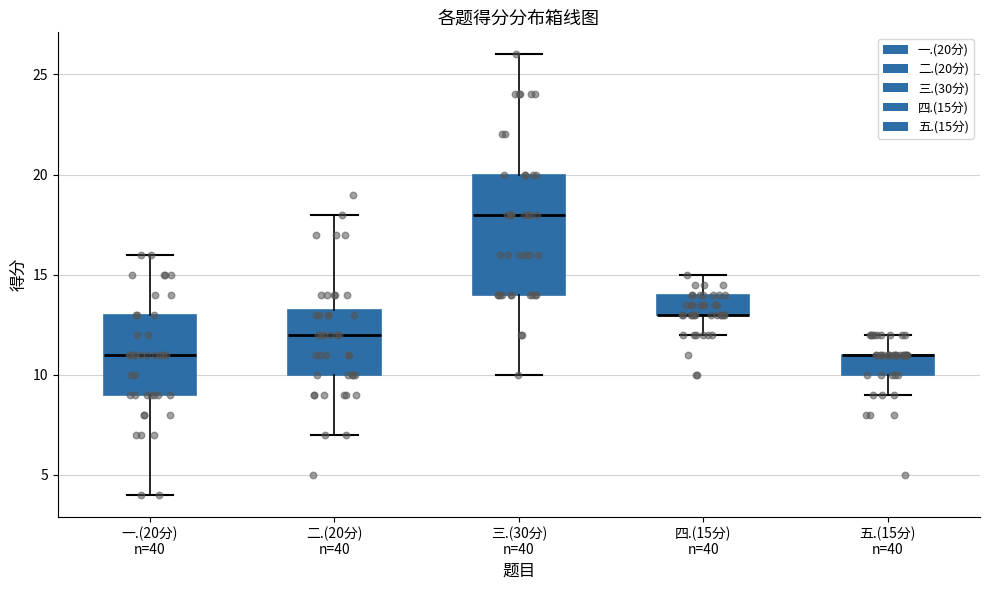

Reading left to right, transcribe this box plot: for each box, give where its median line is, the range the box spans, and where its two whiskers end, as read against the y-axis. The values are not printed on the chart, so give them approximately, as read against the axis.

一.(20分) n=40: median 11.0, box 9.0 to 13.0, whiskers 4.0 to 16.0
二.(20分) n=40: median 12.0, box 10.0 to 13.5, whiskers 7.0 to 18.0
三.(30分) n=40: median 18.0, box 14.0 to 20.0, whiskers 10.0 to 26.0
四.(15分) n=40: median 13.0 (drawn on the box's lower edge), box 13.0 to 14.0, whiskers 12.0 to 15.0
五.(15分) n=40: median 11.0 (drawn on the box's upper edge), box 10.0 to 11.0, whiskers 9.0 to 12.0